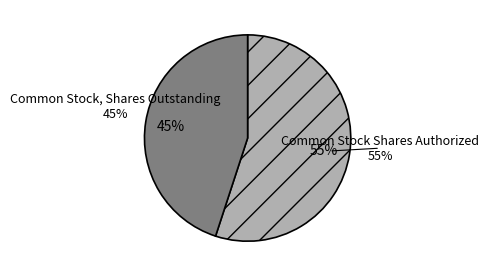

To the nearest percent, what is the combined percentage of Common Stock Shares Authorized and Common Stock, Shares Outstanding?

100%